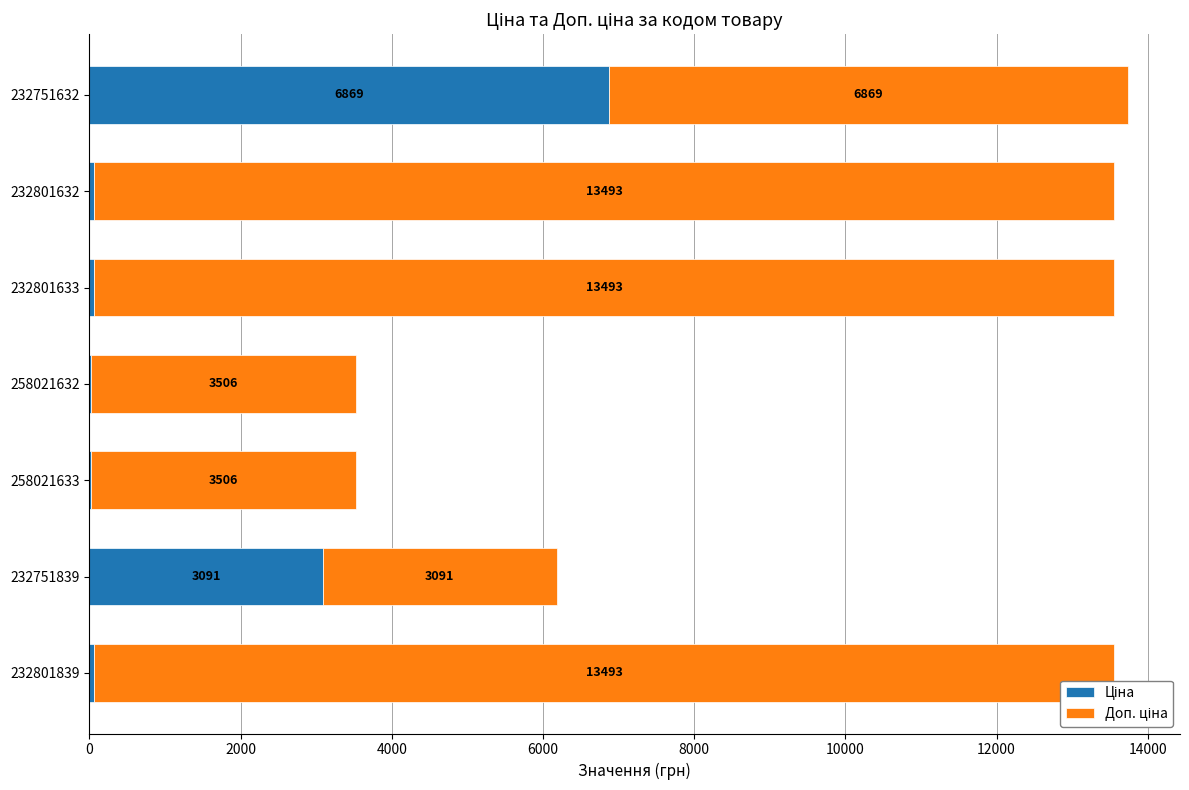

At which category is the sum across all series the highest?

232751632